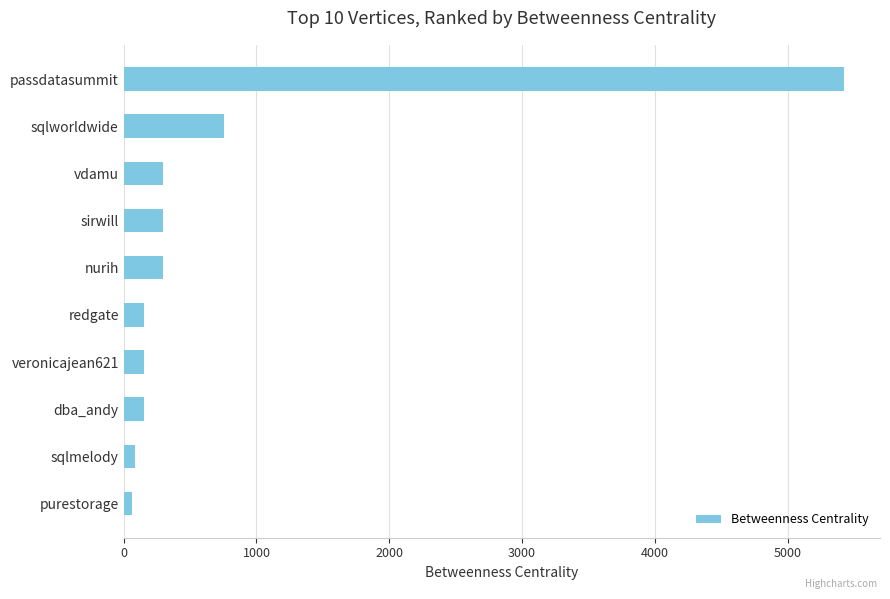

What is the label of the 3rd bar from the bottom?

dba_andy